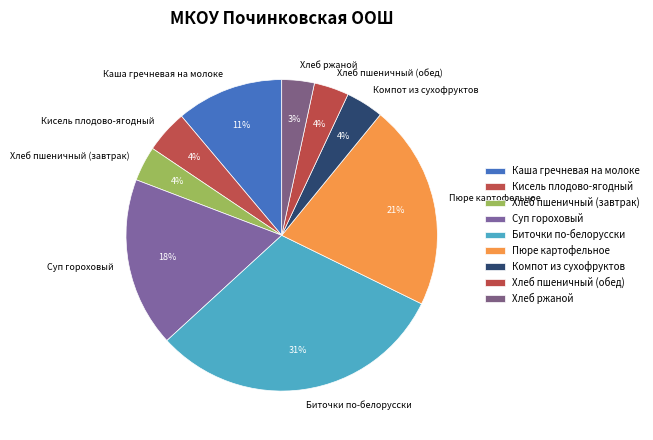

How many slices are in this pie chart?

9